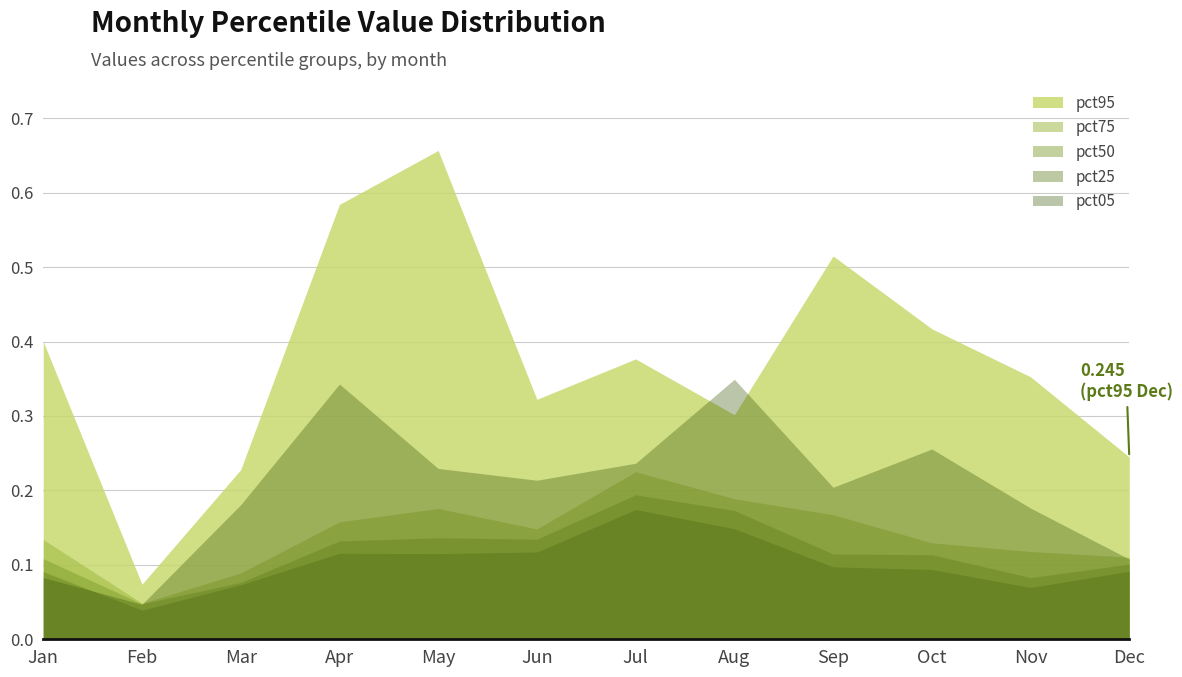

What is the difference between the maximum and minimum values in the pct25 series?

0.1